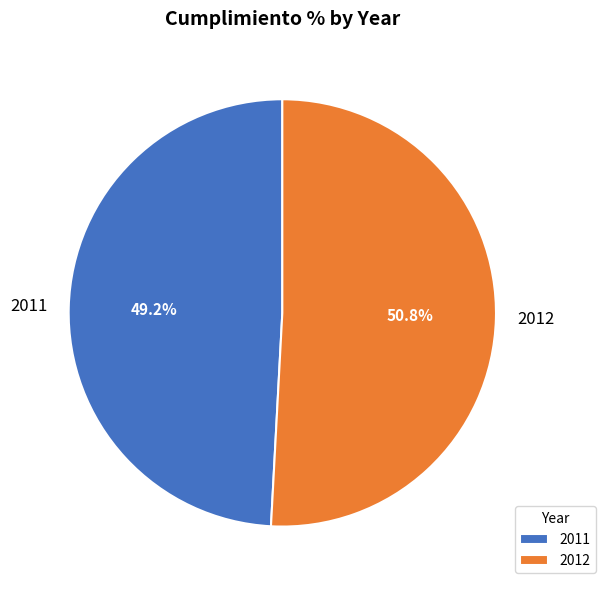

What is the smallest slice in the pie chart?

2011